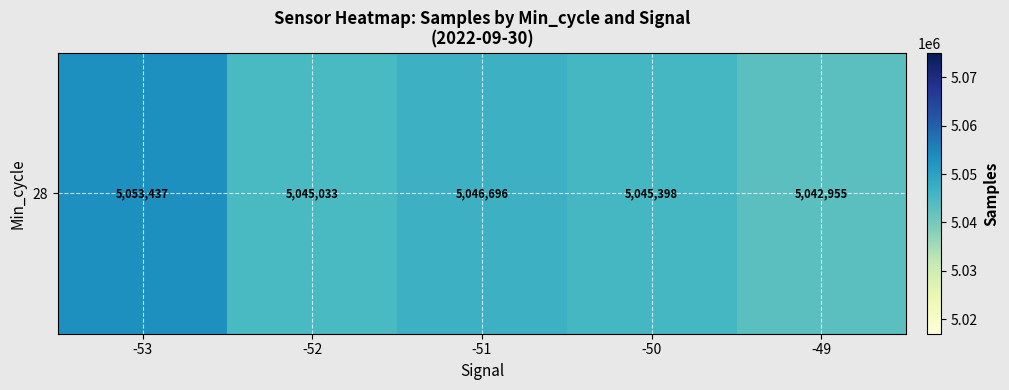

What is the sum of the values at -51 and -53?

10100133.8